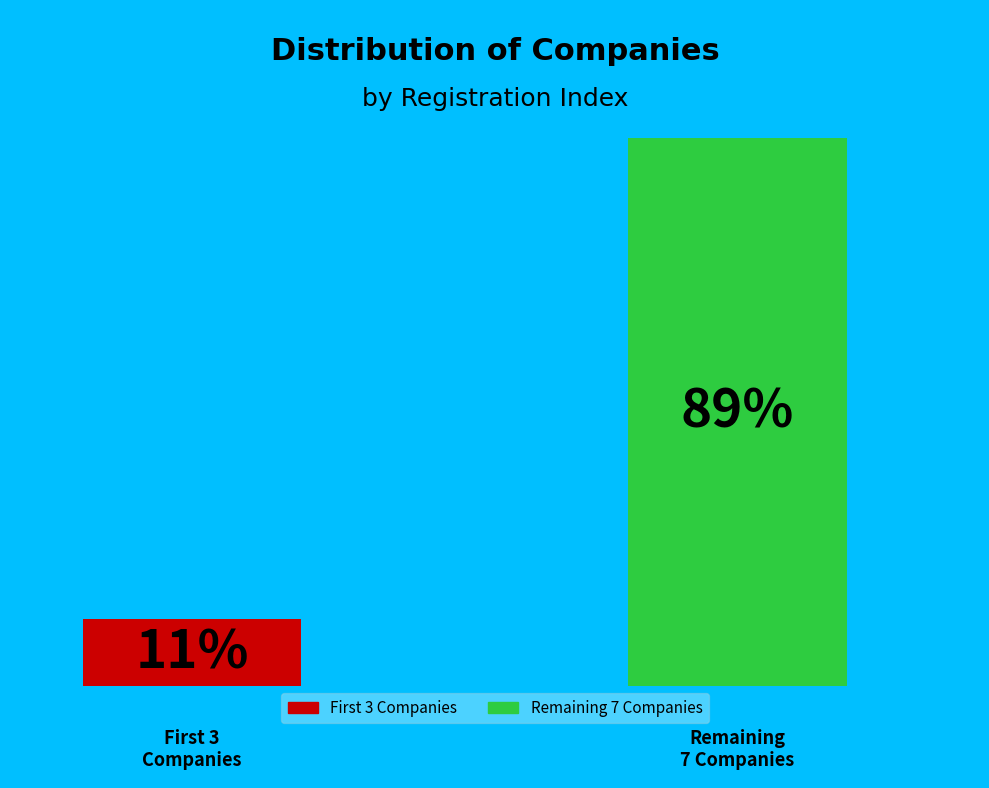

Does the chart contain stacked bars?

No